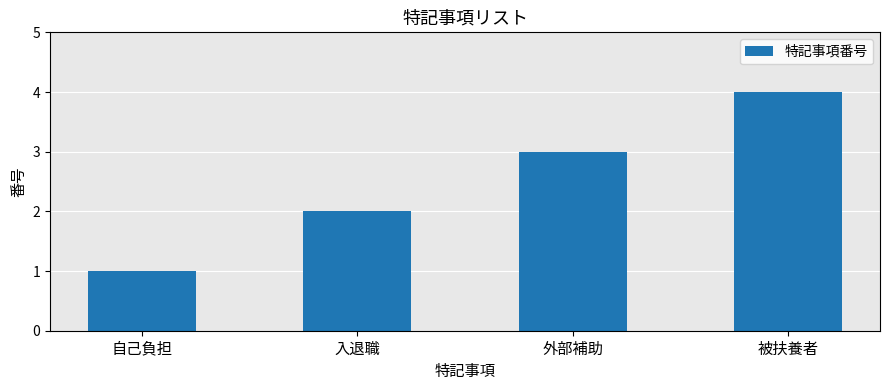

What is the greatest value displayed?

4